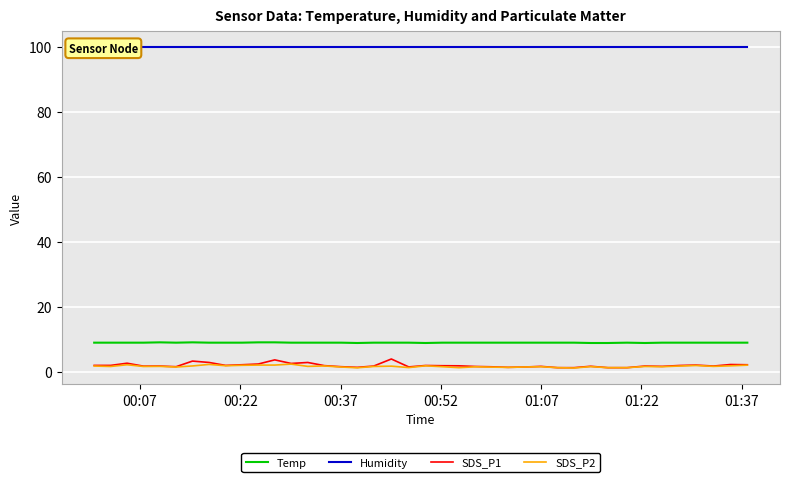

What is the maximum value for Temp?

9.0